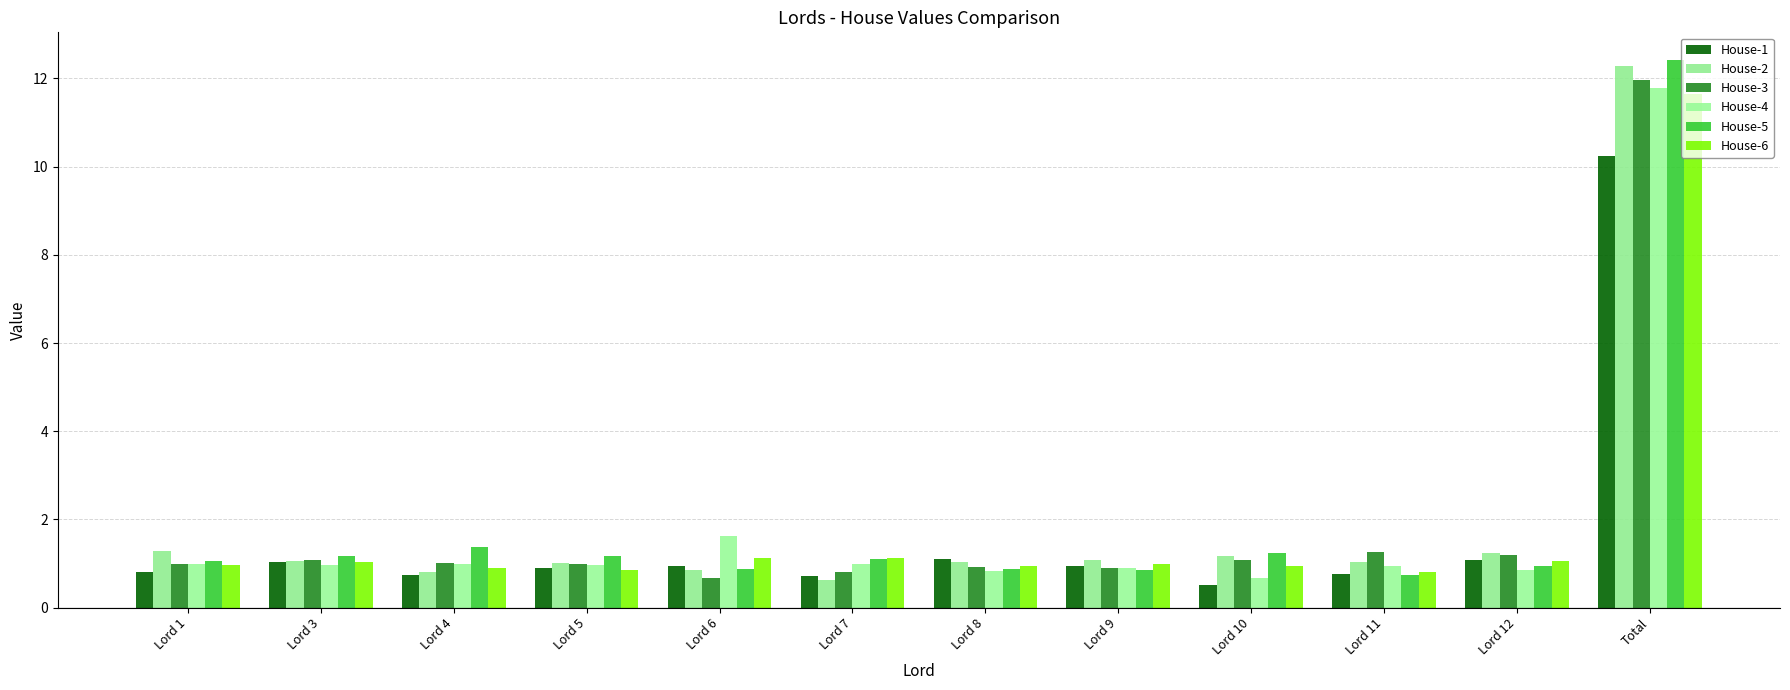

How many series are shown in this chart?

6